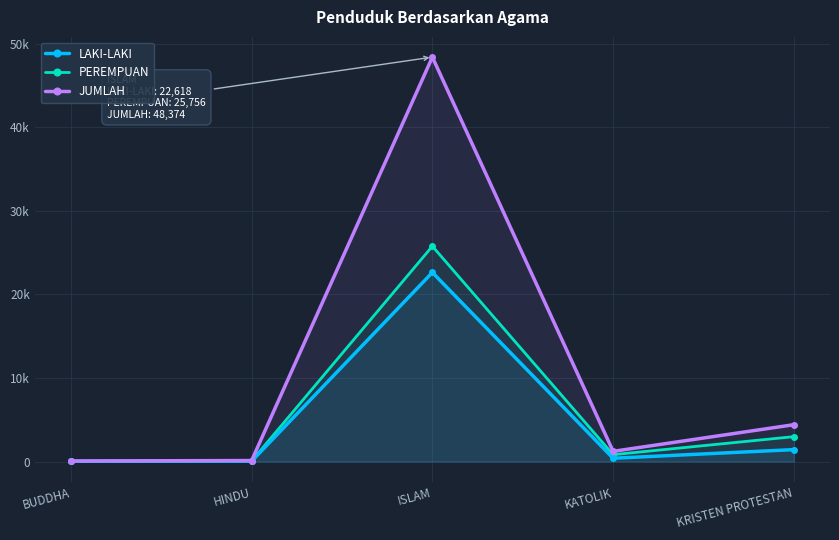

The value of LAKI-LAKI at KATOLIK is 269. True or false?

False